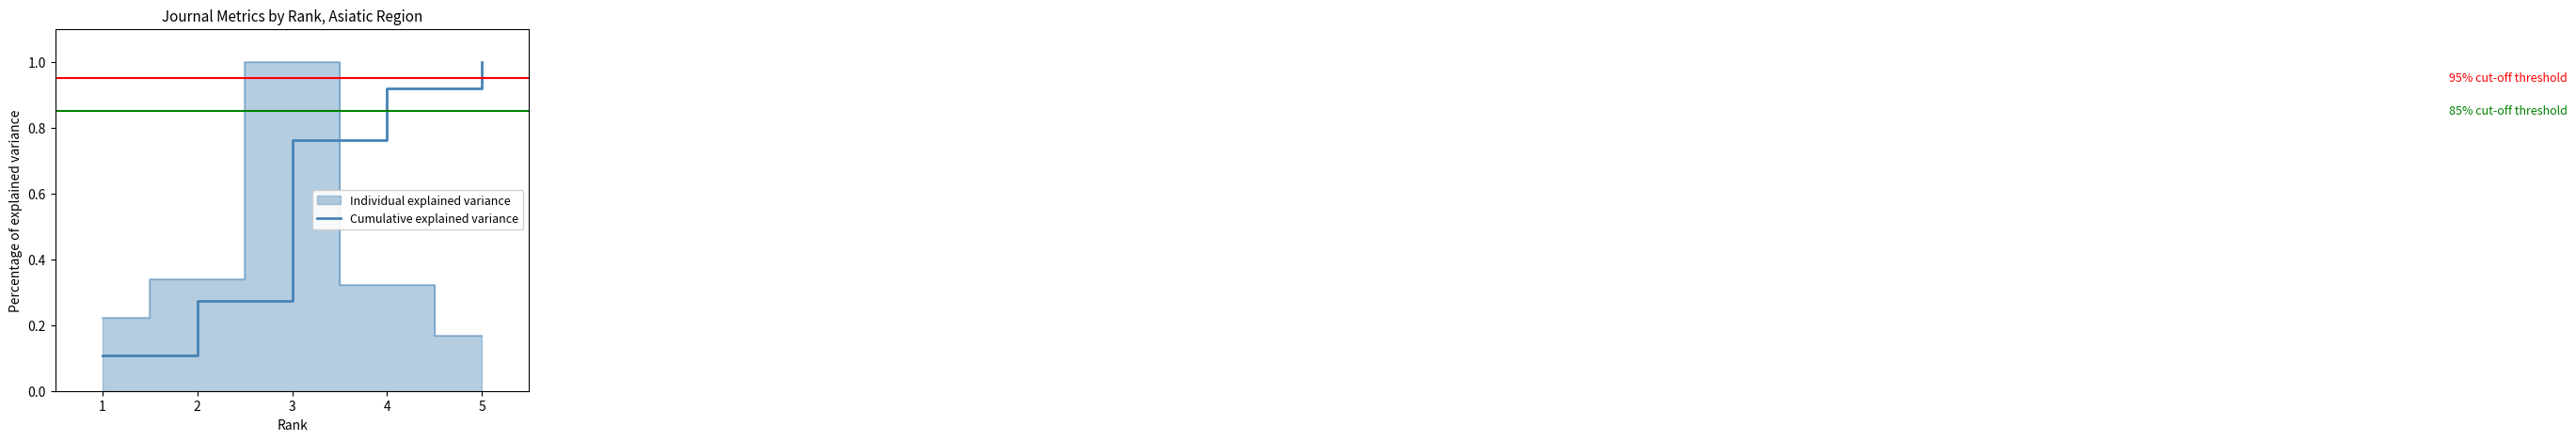

List the labels in order of value, smallest first.

1, 2, 3, 4, 5